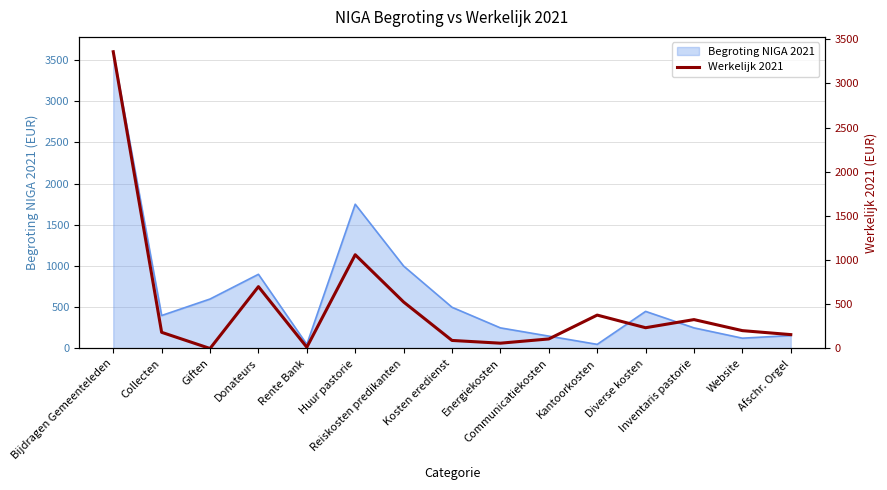

True or false: the data has more than 1 interior local peaks.

True